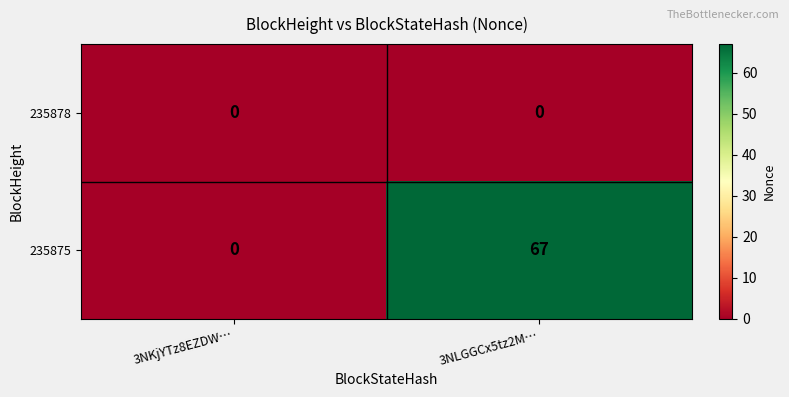

How many series are shown in this chart?

2